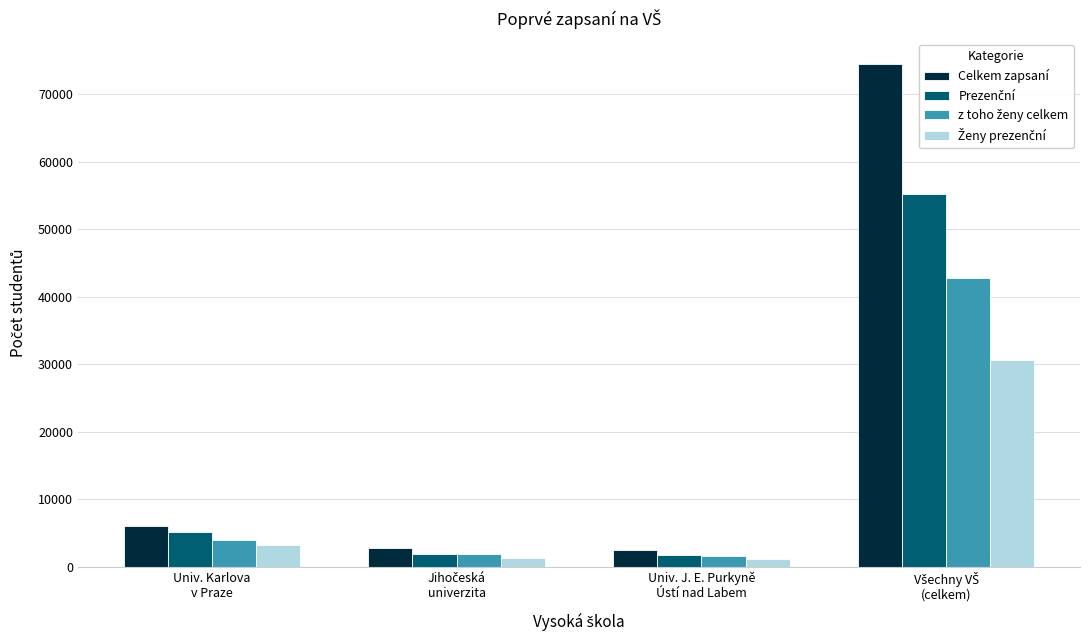

What is the difference between the second highest and second lowest values in the Celkem zapsaní series?

3272